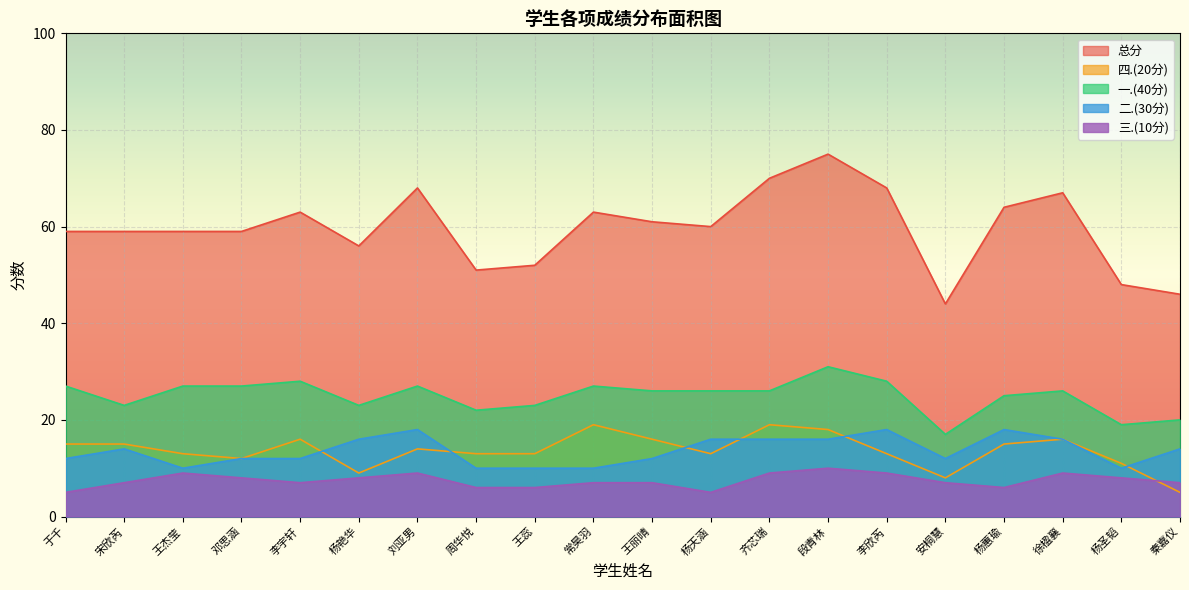

What are all the series names shown in the legend?

总分, 四.(20分), 一.(40分), 二.(30分), 三.(10分)